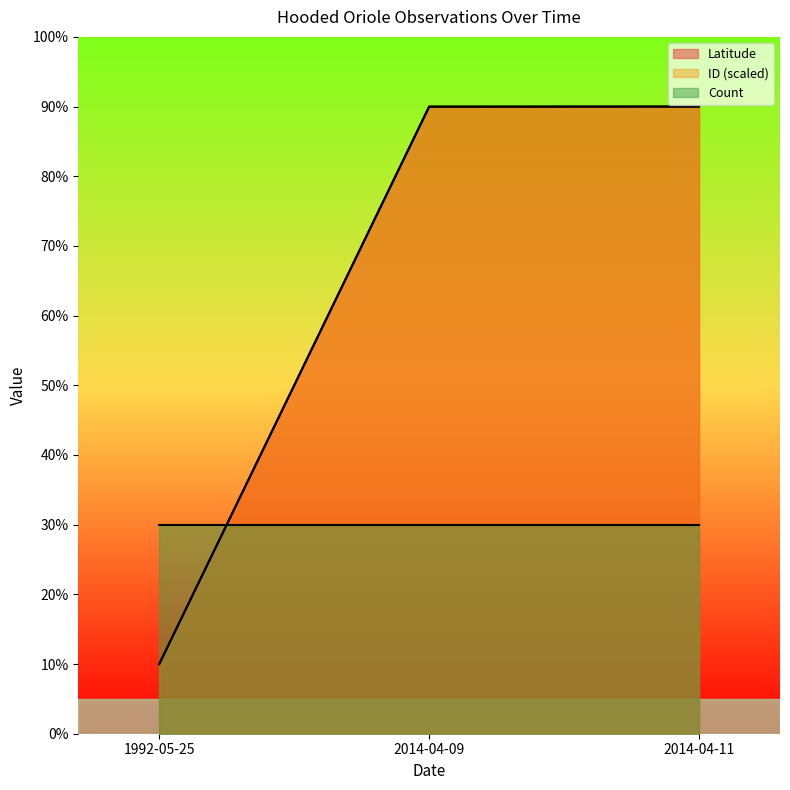

What is the difference between the Latitude values at 1992-05-25 and 2014-04-11?

80.0